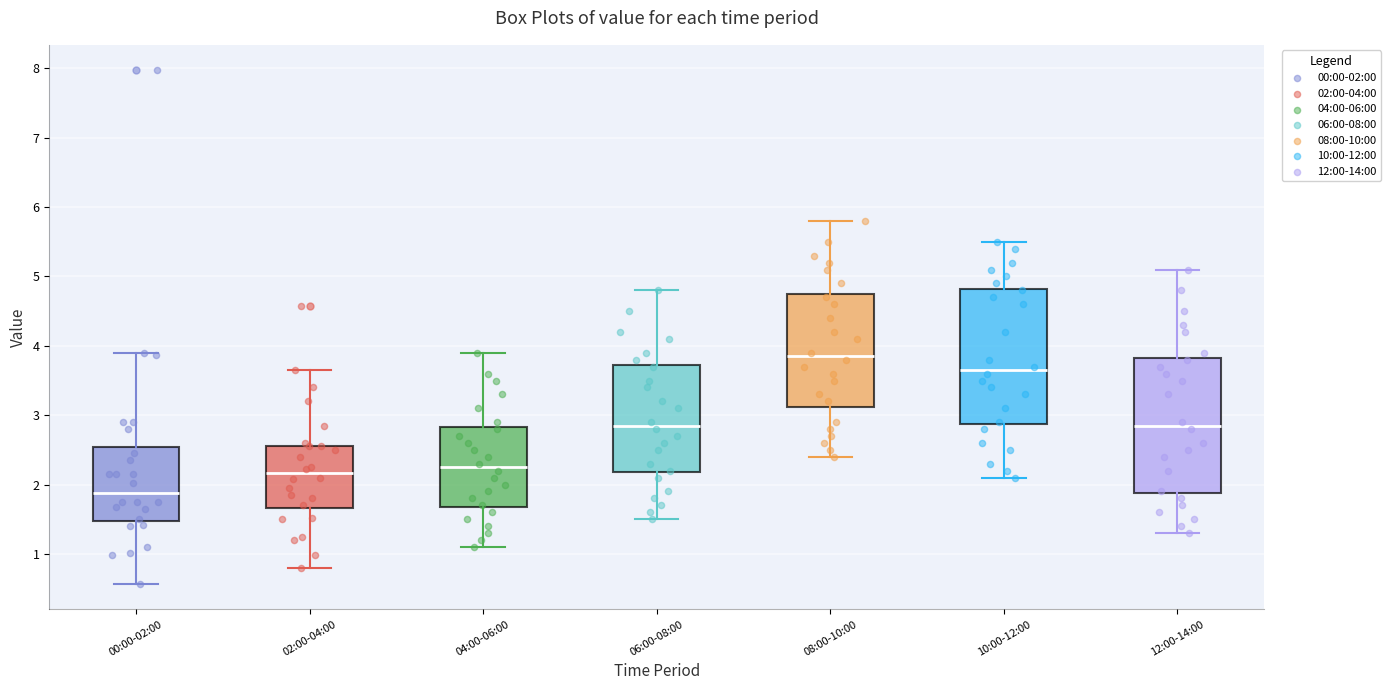

Reading left to right, transcribe this box plot: for each box, give where its median line is, the range the box spans, and where its two whiskers end, as read against the y-axis. The values are not printed on the chart, so give them approximately, as read against the axis.

00:00-02:00: median 1.9, box 1.5 to 2.5, whiskers 0.6 to 3.9
02:00-04:00: median 2.2, box 1.7 to 2.6, whiskers 0.8 to 3.7
04:00-06:00: median 2.3, box 1.7 to 2.8, whiskers 1.1 to 3.9
06:00-08:00: median 2.9, box 2.2 to 3.7, whiskers 1.5 to 4.8
08:00-10:00: median 3.9, box 3.1 to 4.8, whiskers 2.4 to 5.8
10:00-12:00: median 3.7, box 2.9 to 4.8, whiskers 2.1 to 5.5
12:00-14:00: median 2.9, box 1.9 to 3.8, whiskers 1.3 to 5.1